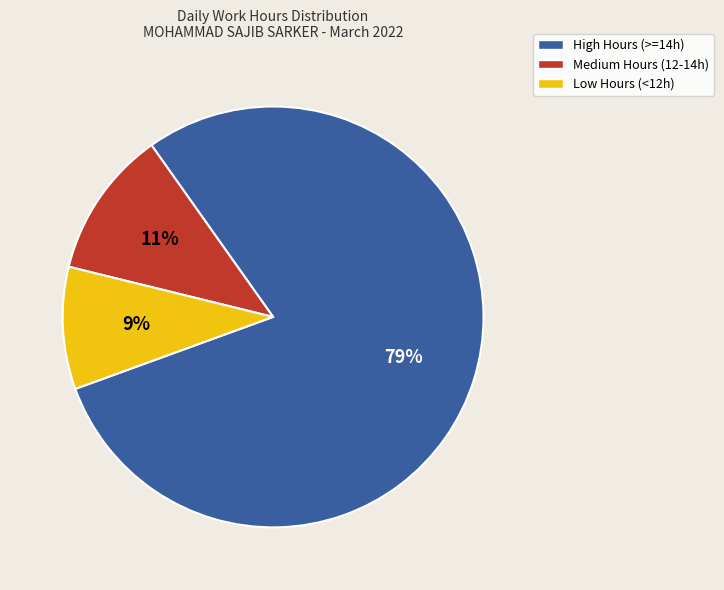

To the nearest percent, what is the average slice percentage?

33%